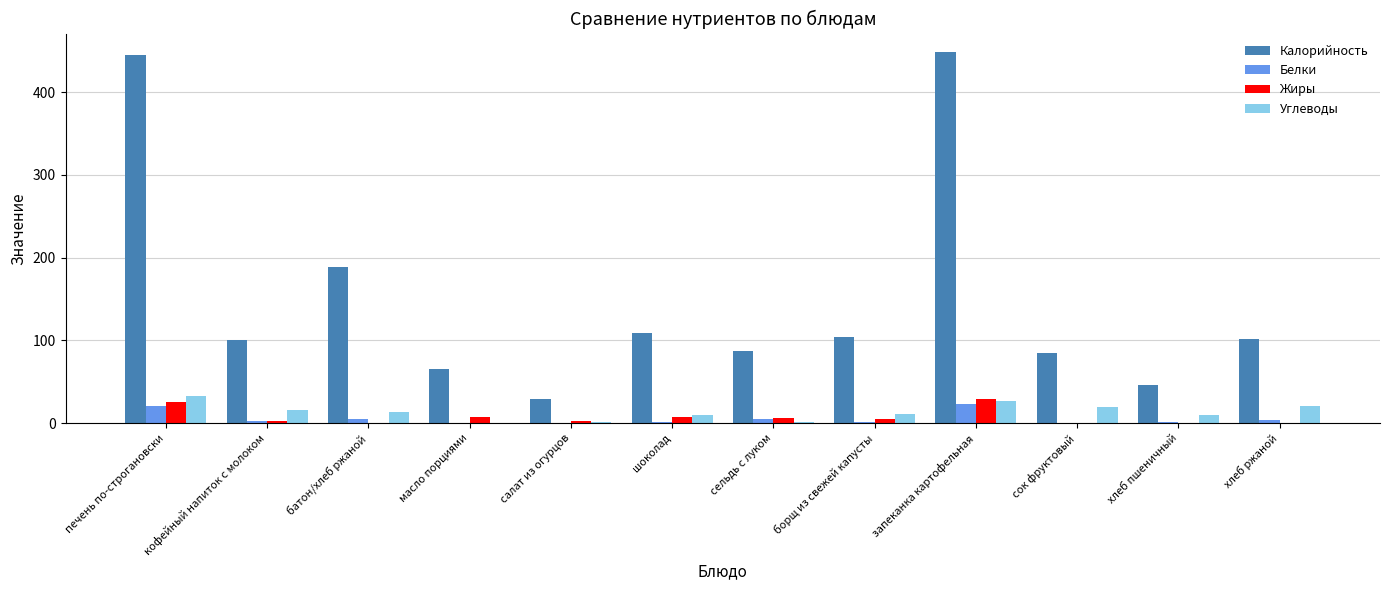

Which series changed the most between сельдь с луком and запеканка картофельная?

Калорийность